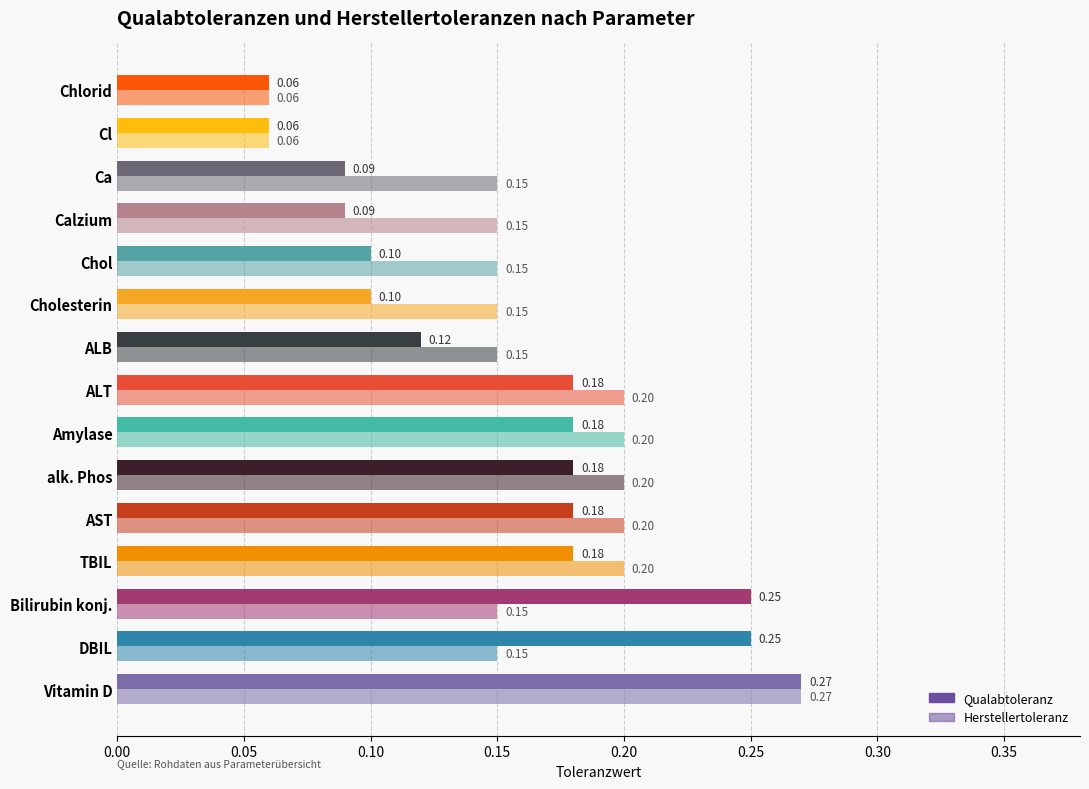

How many data points does each series have?

15